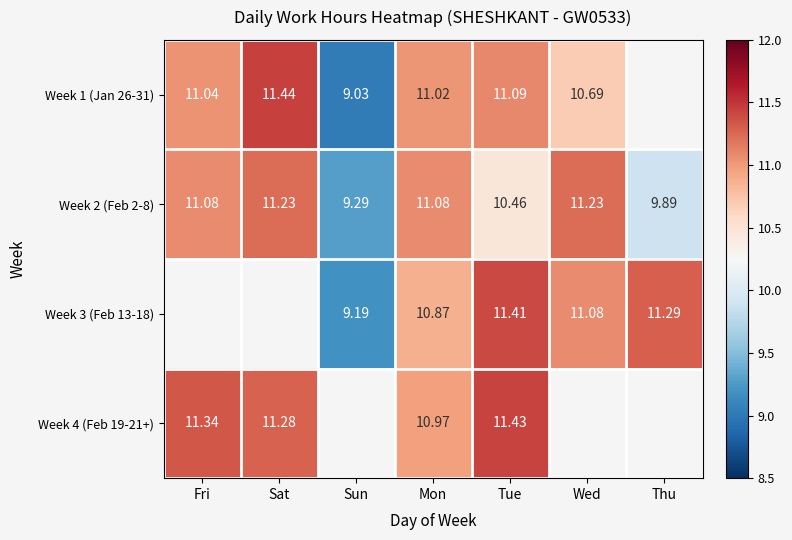

Where does the Week 2 (Feb 2-8) series first go above 11?

Fri